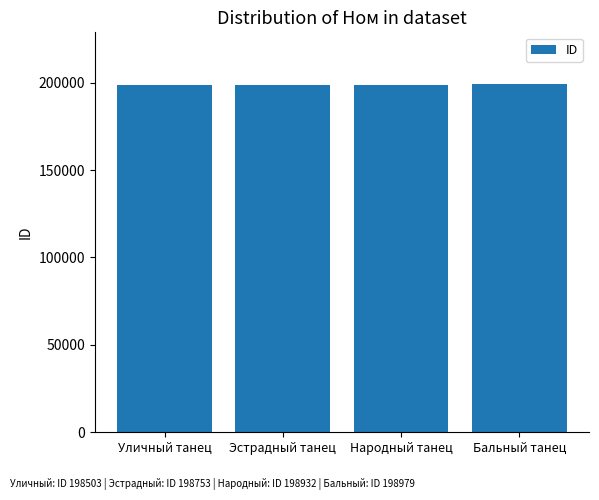

Approximately how many times larger is the value at Эстрадный танец compared to Уличный танец?

1.0